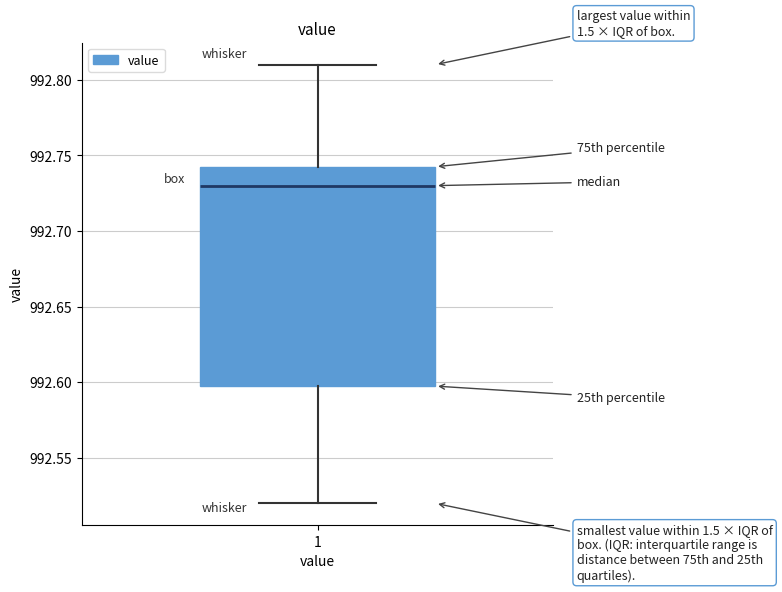

Where does the lower whisker of the box at x = 1 end on the y-axis? The values are not printed on the chart, so give them approximately, as read against the axis.

992.520